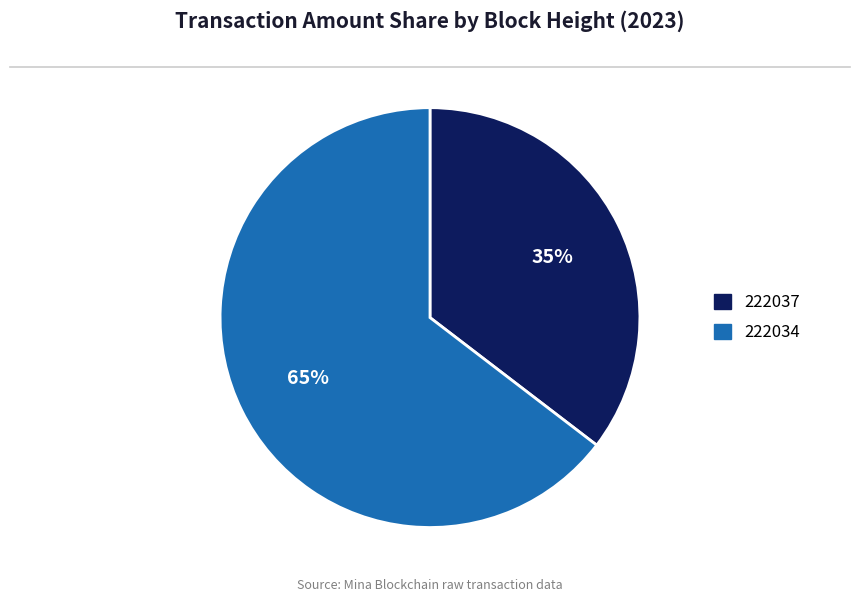

Which has a higher value, 222037 or 222034?

222034